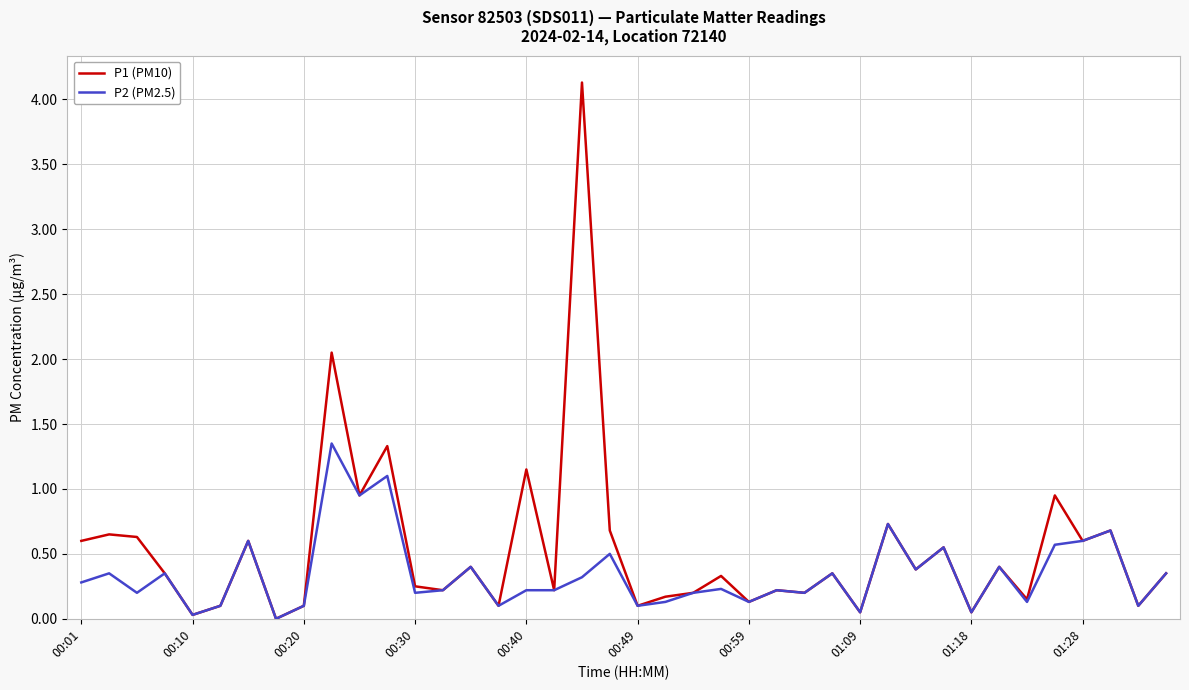

At how many categories does at least one series exceed 3?

1